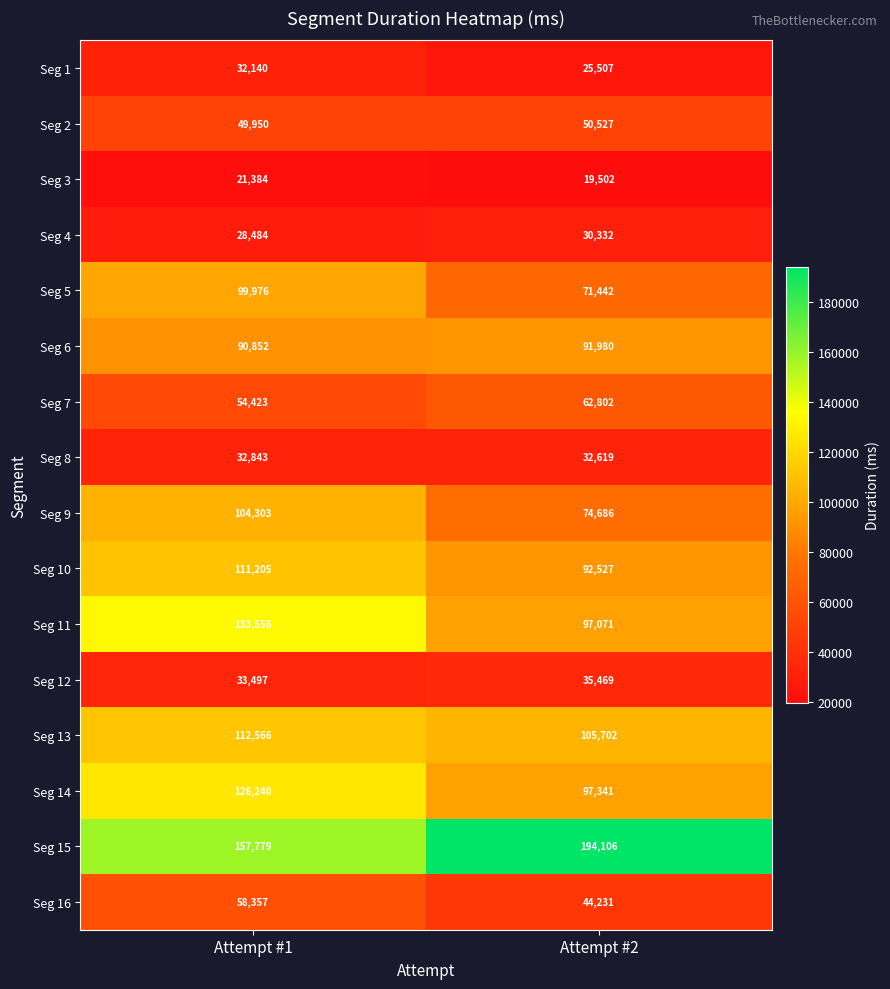

What is the difference between the maximum and minimum values in the Seg 8 series?

224